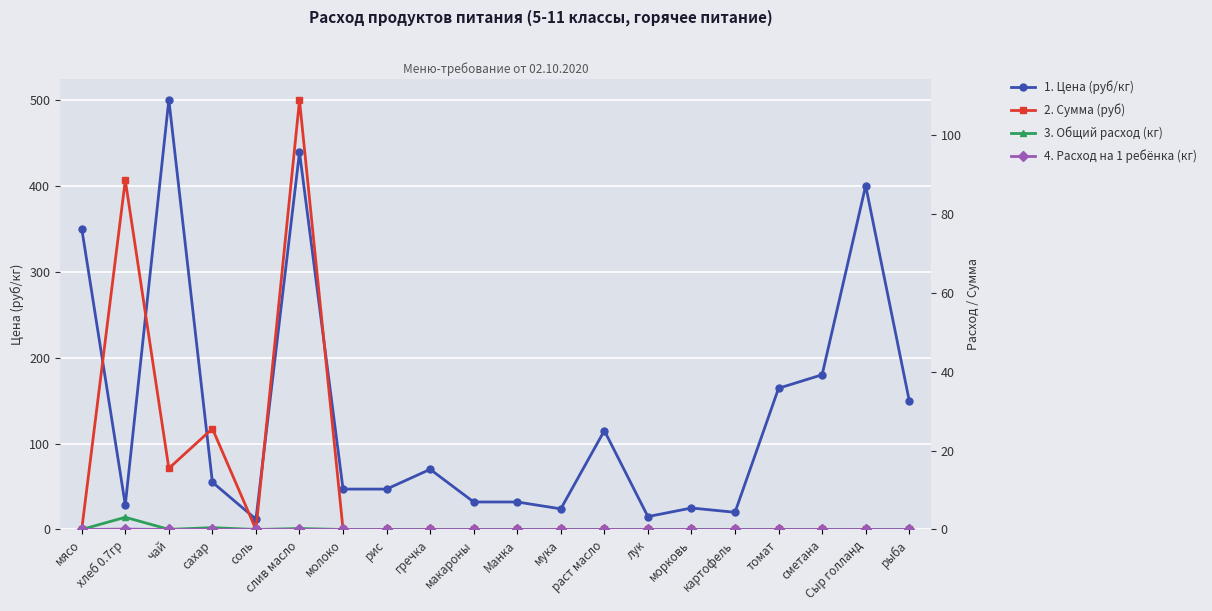

In Сумма (руб), how many points are lower than both neighbors (excluding endpoints)?

2